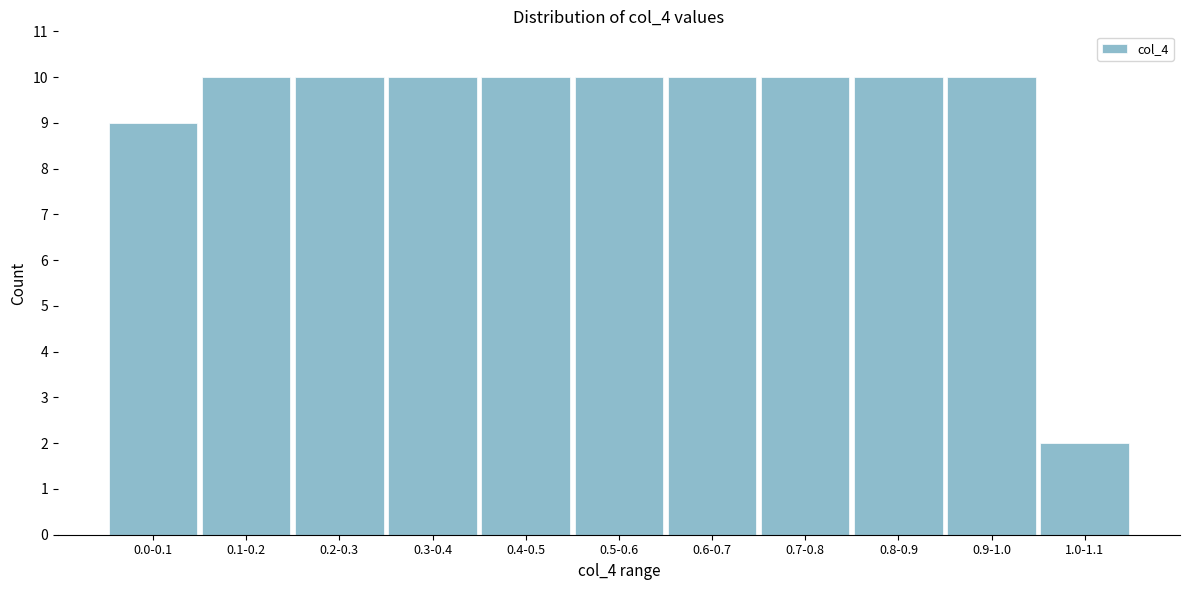

Reading left to right, extract all data points from this chart.

9	10	10	10	10	10	10	10	10	10	2